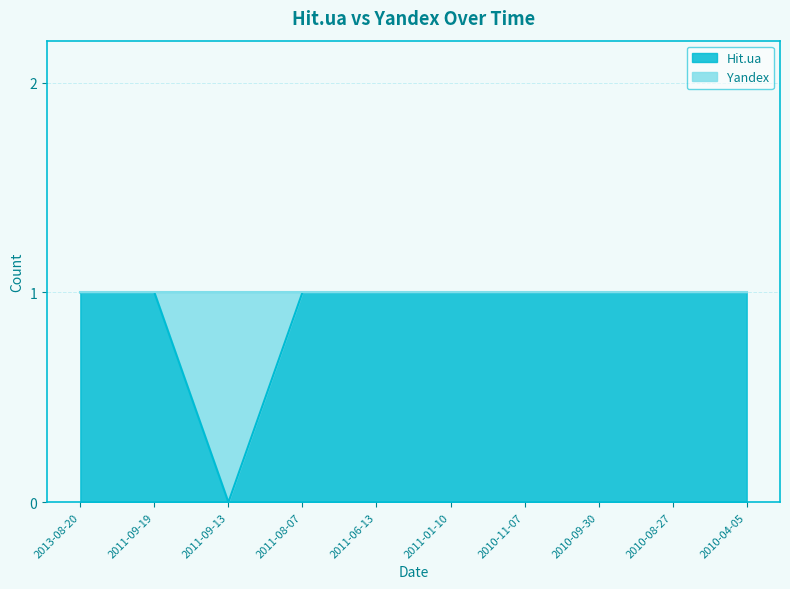

How many data points are less than 1?

1